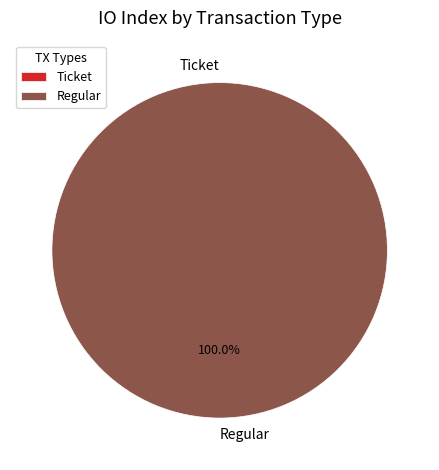

Is the sum of Ticket and Regular greater than half?

Yes